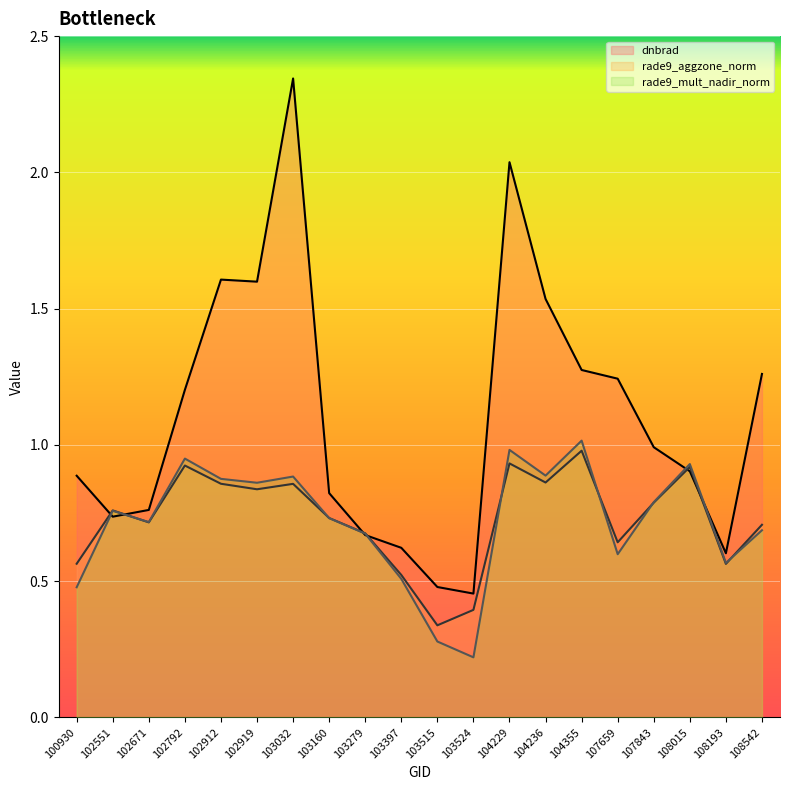

What is the highest value of the rade9_mult_nadir_norm_line series?

1.0